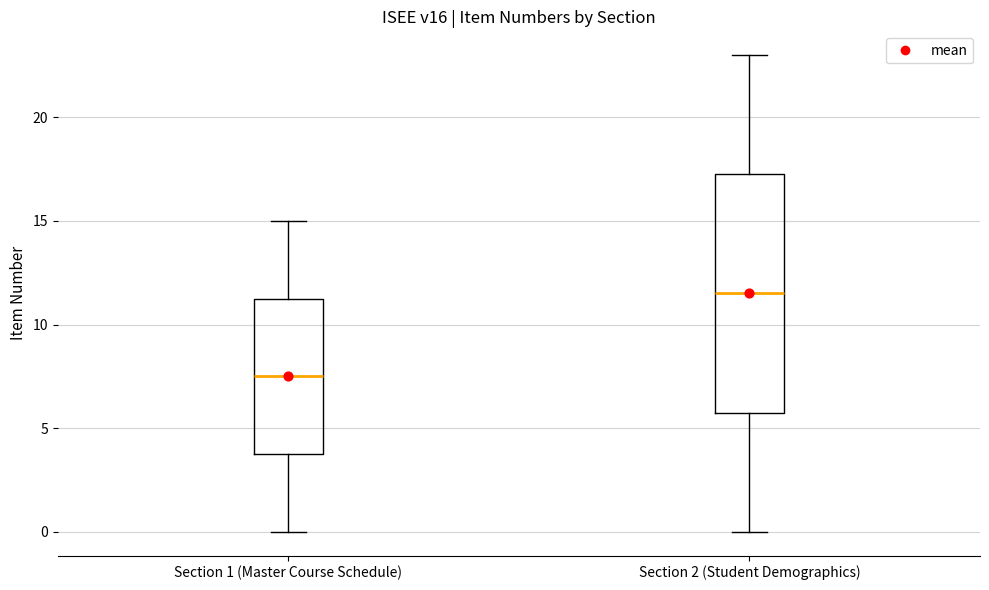

Reading left to right, transcribe this box plot: for each box, give where its median line is, the range the box spans, and where its two whiskers end, as read against the y-axis. The values are not printed on the chart, so give them approximately, as read against the axis.

Section 1 (Master Course Schedule): median 7.5, box 4.0 to 11.5, whiskers 0.0 to 15.0
Section 2 (Student Demographics): median 11.5, box 6.0 to 17.5, whiskers 0.0 to 23.0